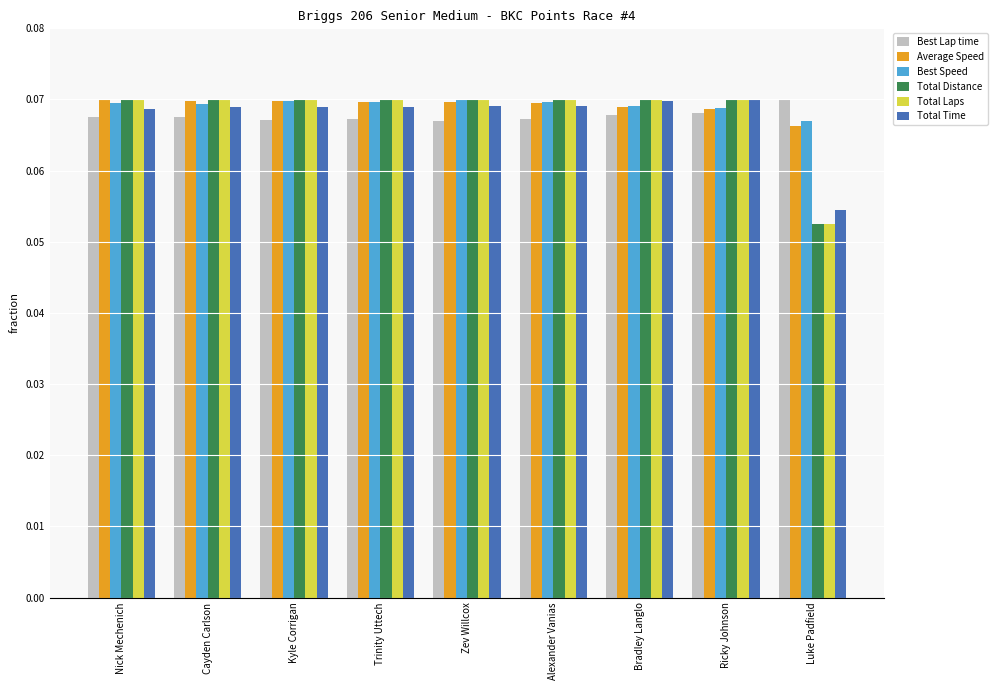

Does the chart contain any negative values?

No